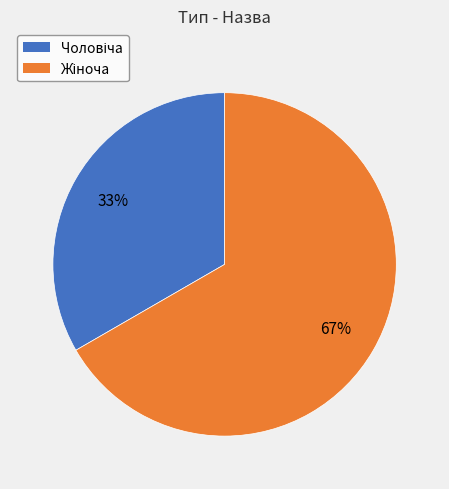

Is there any slice that represents more than half of the pie?

Yes